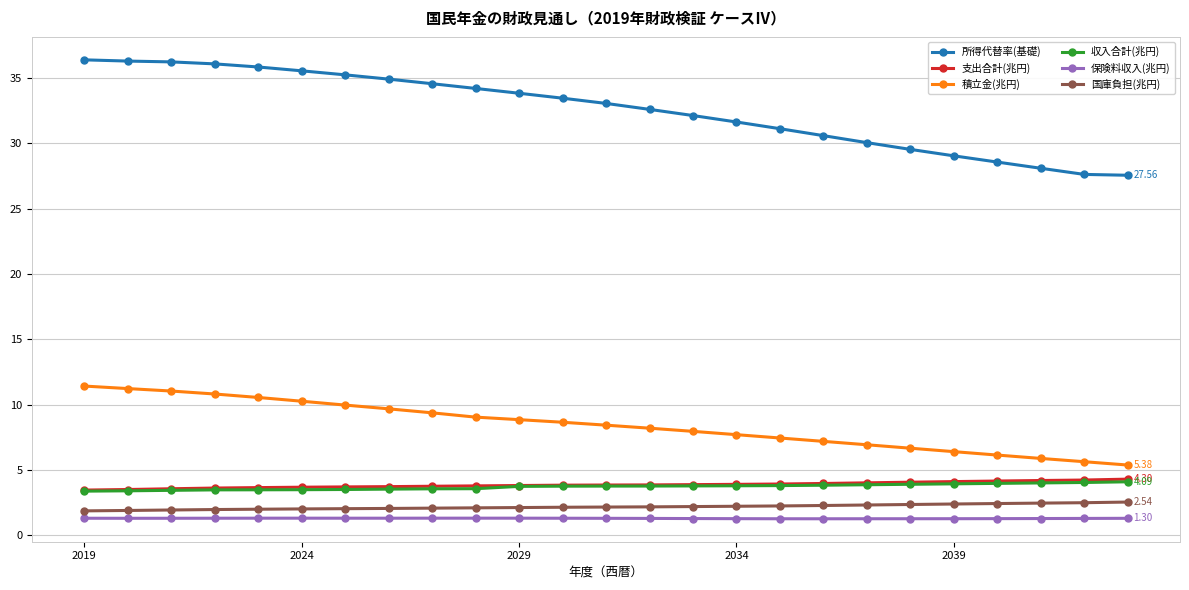

True or false: 国庫負担(兆円) and 所得代替率(基礎) cross at least once.

False